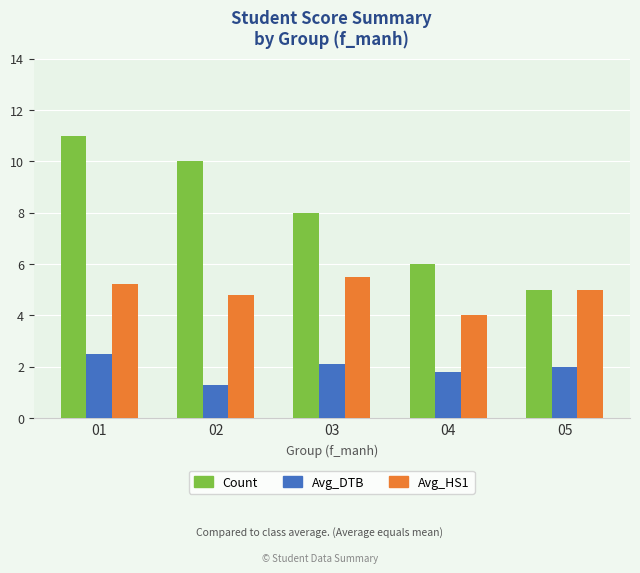

What is the spread (max minus min) of values at 04?

4.2